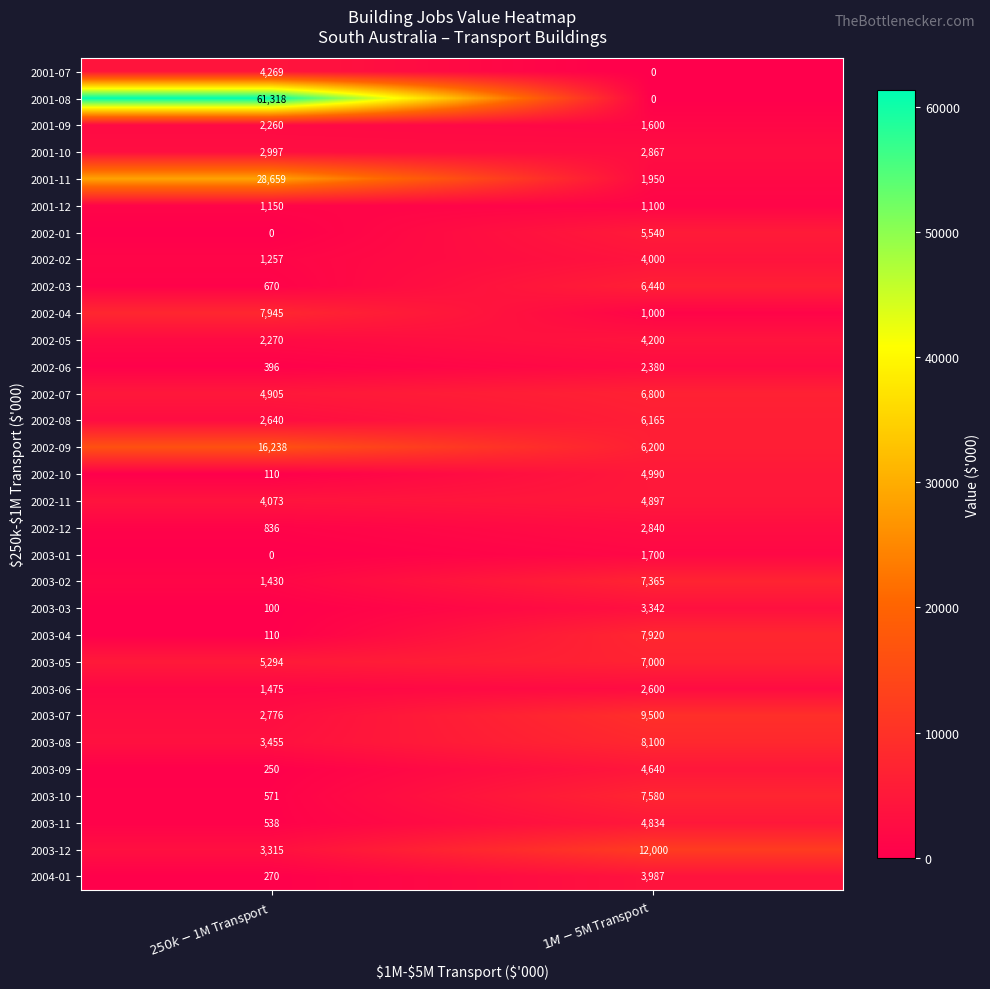

What is the difference between the maximum and minimum values in the 2003-04 series?

7810